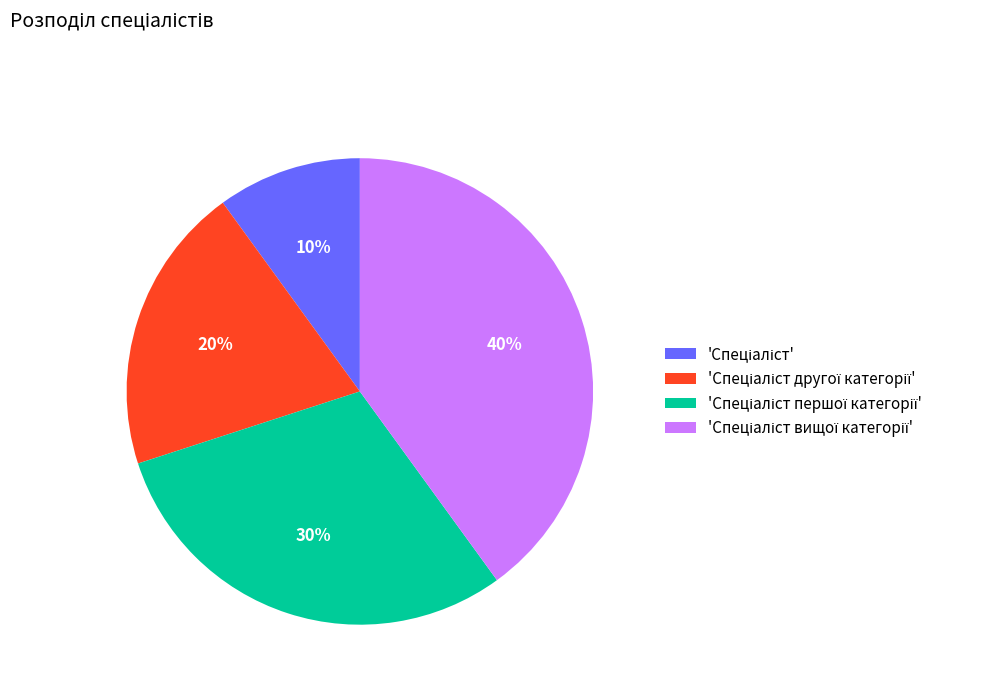

To the nearest percent, what is the difference between the largest and smallest slice percentages?

30%